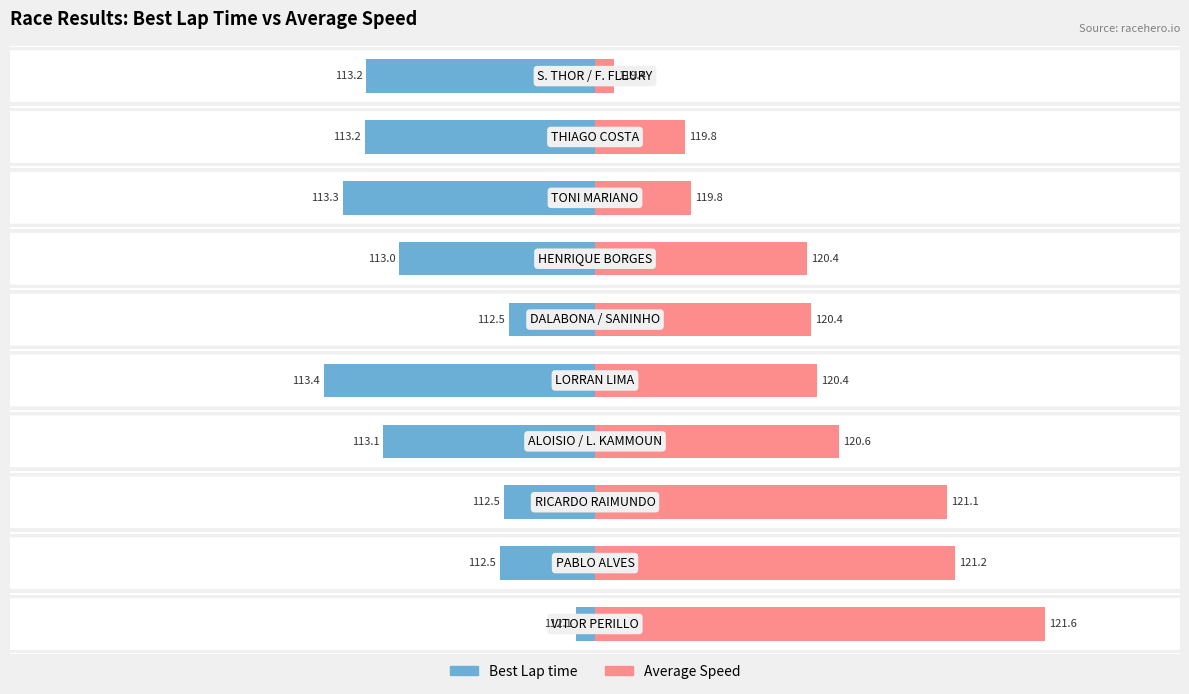

Rank the series by their maximum value, from highest to lowest.

Average Speed, Best Lap time